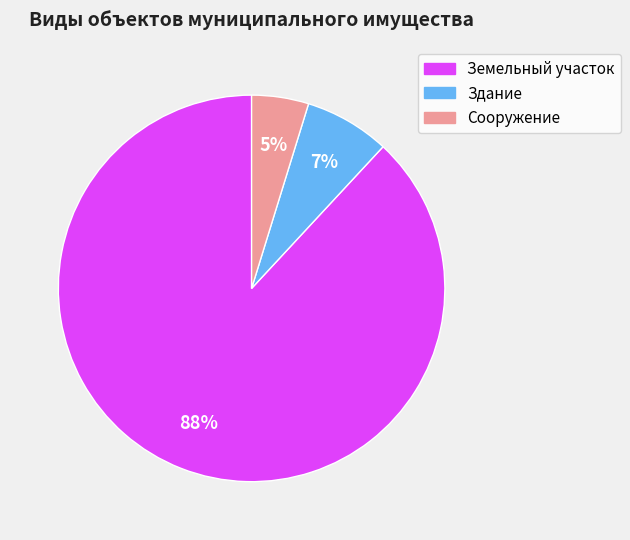

Approximately how many times larger is the value at Сооружение compared to Здание?

0.7